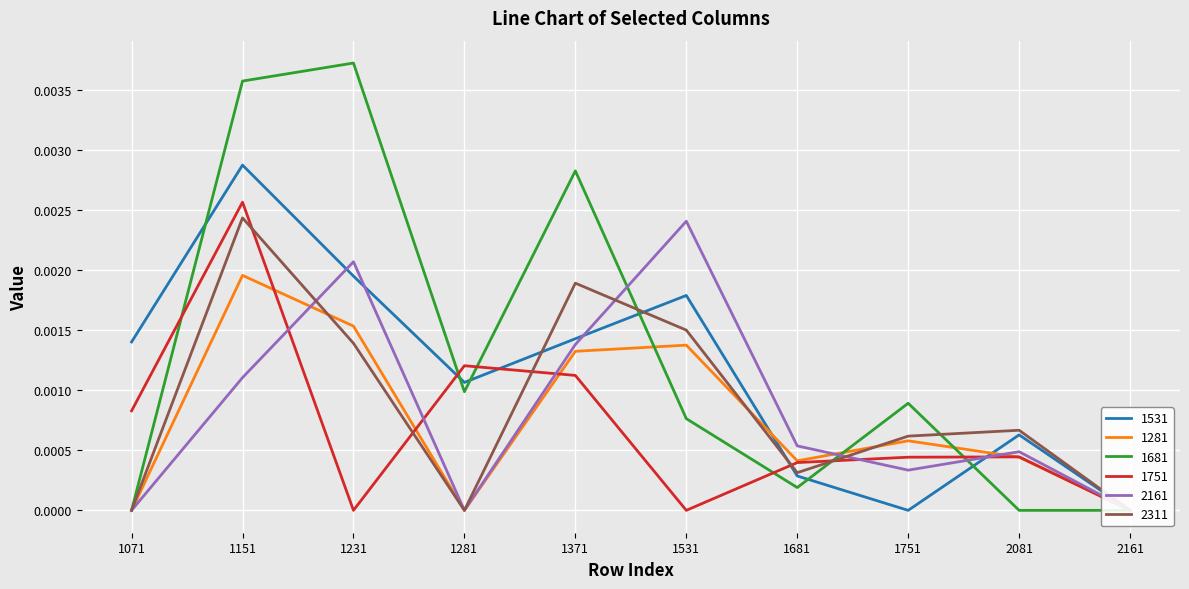

Which series has the largest range (max minus min)?

1681